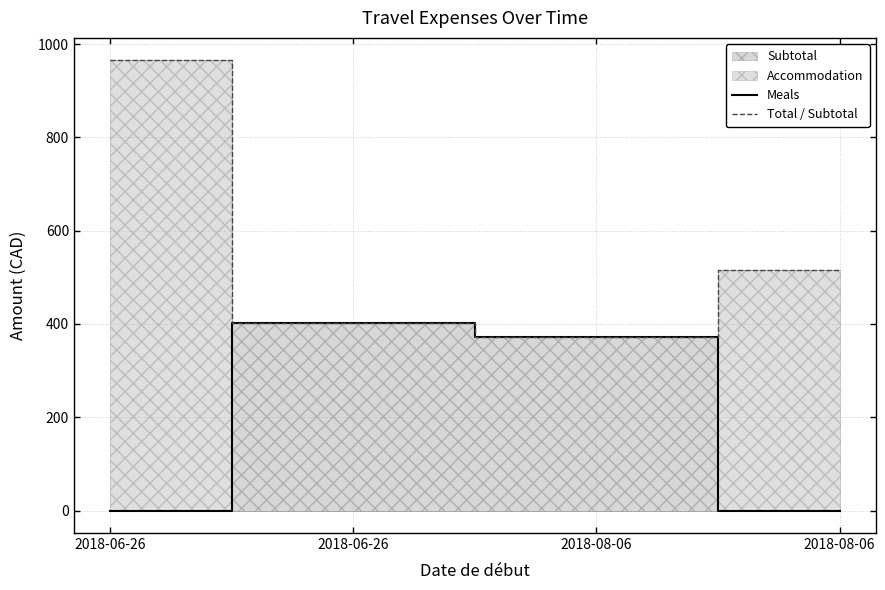

Read the Total / Subtotal value at 2018-06-26.

402.5